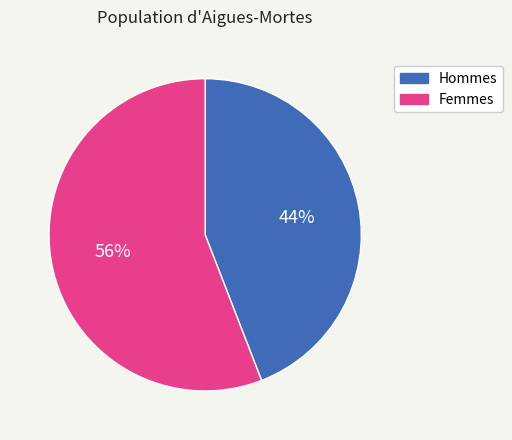

How many slices are in this pie chart?

2